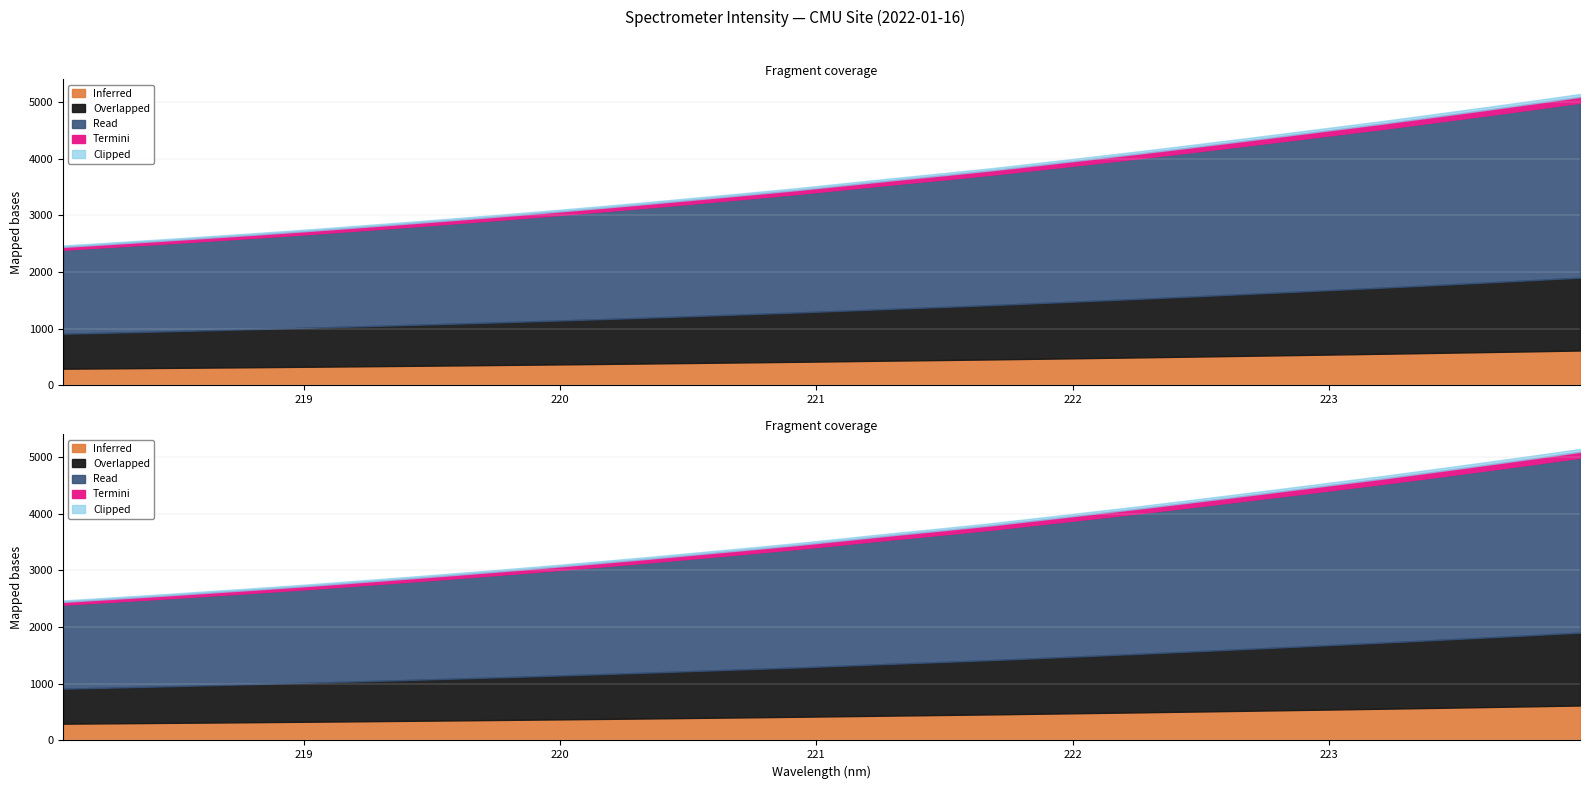

Rank the categories by value from highest to lowest.

223.9802, 223.7895, 223.5987, 223.408, 223.2172, 223.0264, 222.8355, 222.6447, 222.4538, 222.263, 222.0721, 221.8812, 221.6902, 221.4993, 221.3083, 221.1174, 220.9264, 220.7354, 220.5444, 220.3533, 220.1623, 219.9712, 219.7801, 219.589, 219.3979, 219.2067, 219.0156, 218.8244, 218.6332, 218.442, 218.2508, 218.0596